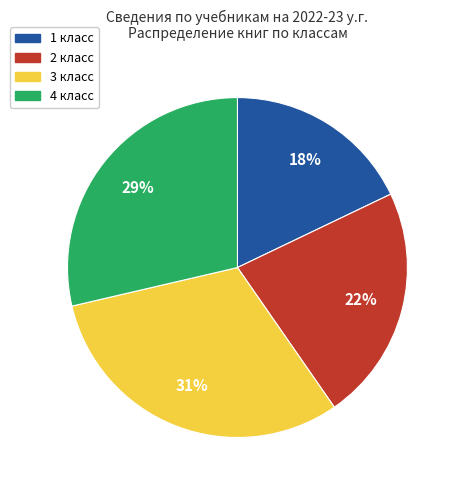

To the nearest percent, what is the difference between the largest and smallest slice percentages?

13%